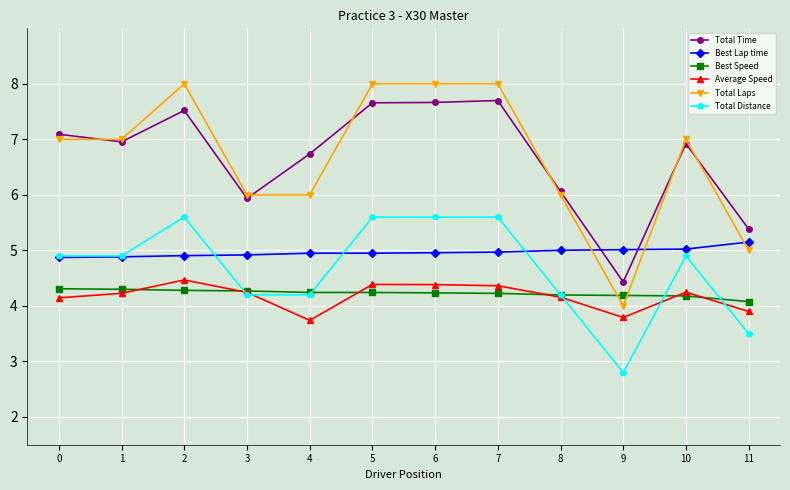

Rank the series by their maximum value, from highest to lowest.

Total Laps, Total Time, Total Distance, Best Lap time, Average Speed, Best Speed